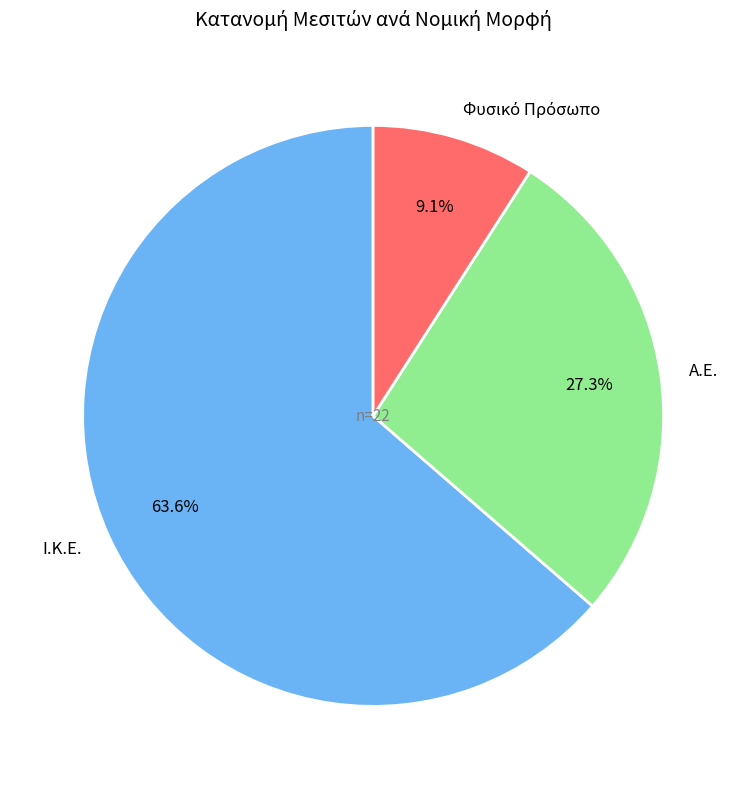

What percentage is NOT represented by Ι.Κ.Ε.?

36.4%